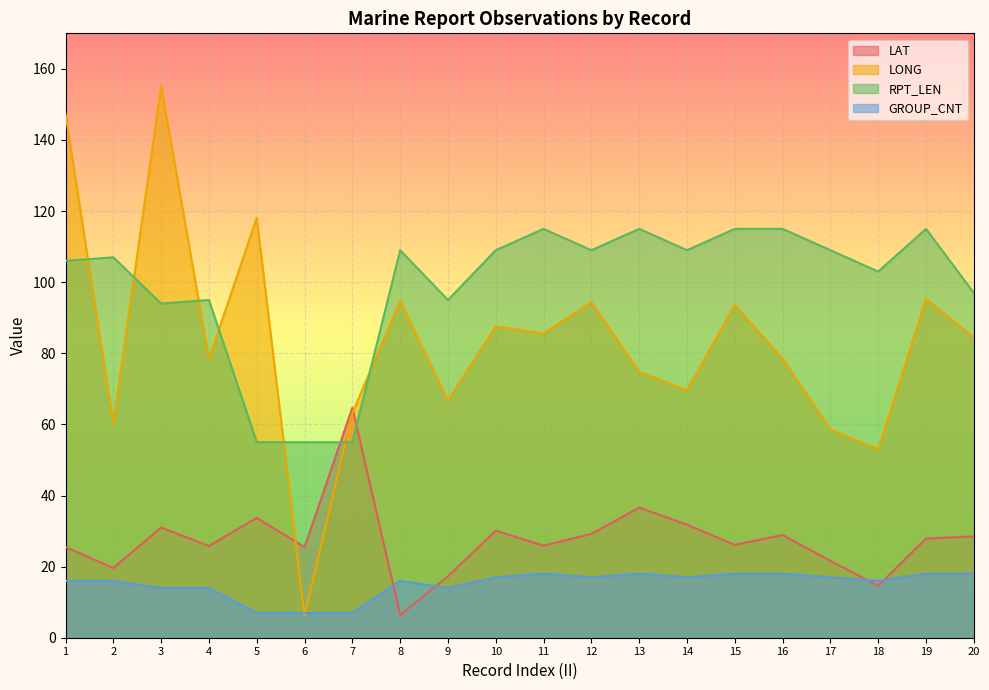

What is the value of the RPT_LEN point at the 5th from the left?

55.0